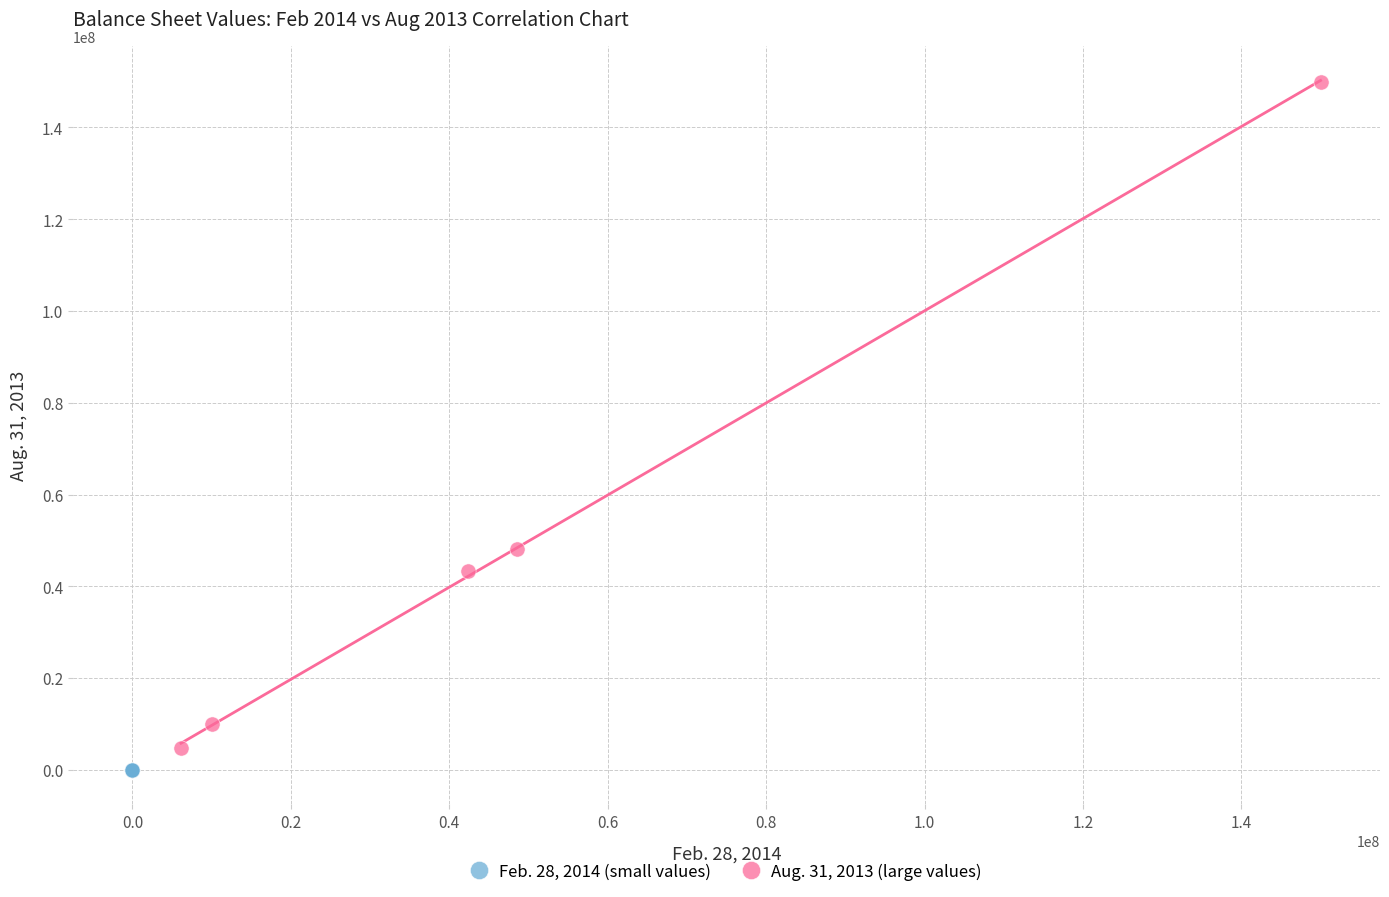

Which series reaches the maximum Y coordinate?

Aug. 31, 2013 (large values)